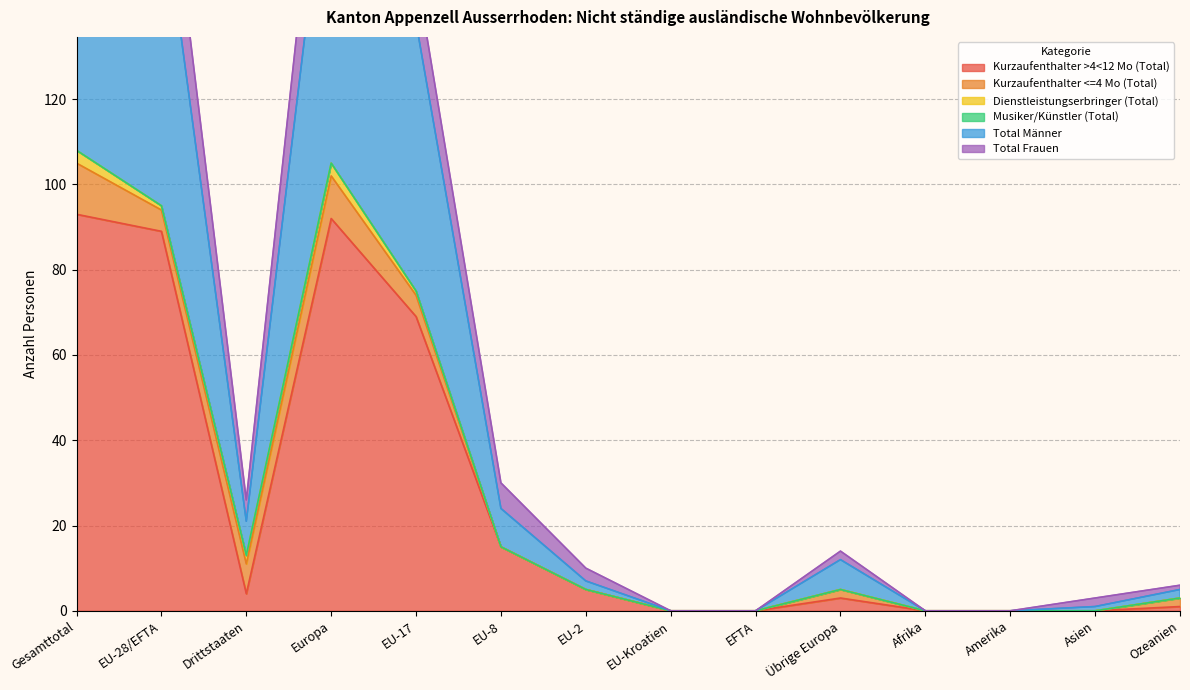

The value of Kurzaufenthalter >4<12 Mo (Total) at Asien is -60. True or false?

False